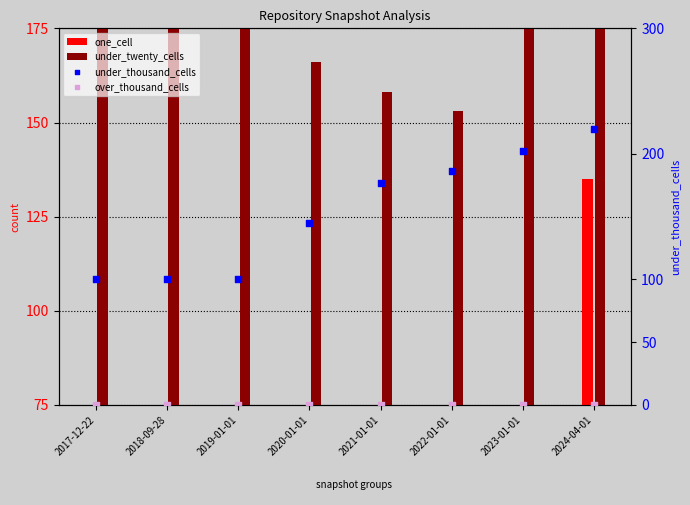

At which category is the sum across all series the highest?

2024-04-01